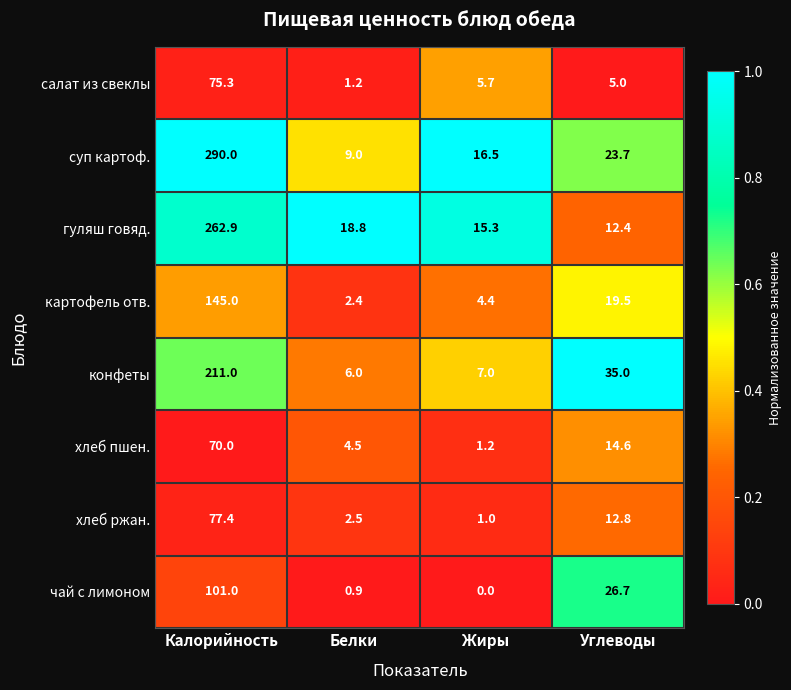

What is the sum of all хлеб пшен. values?

90.3